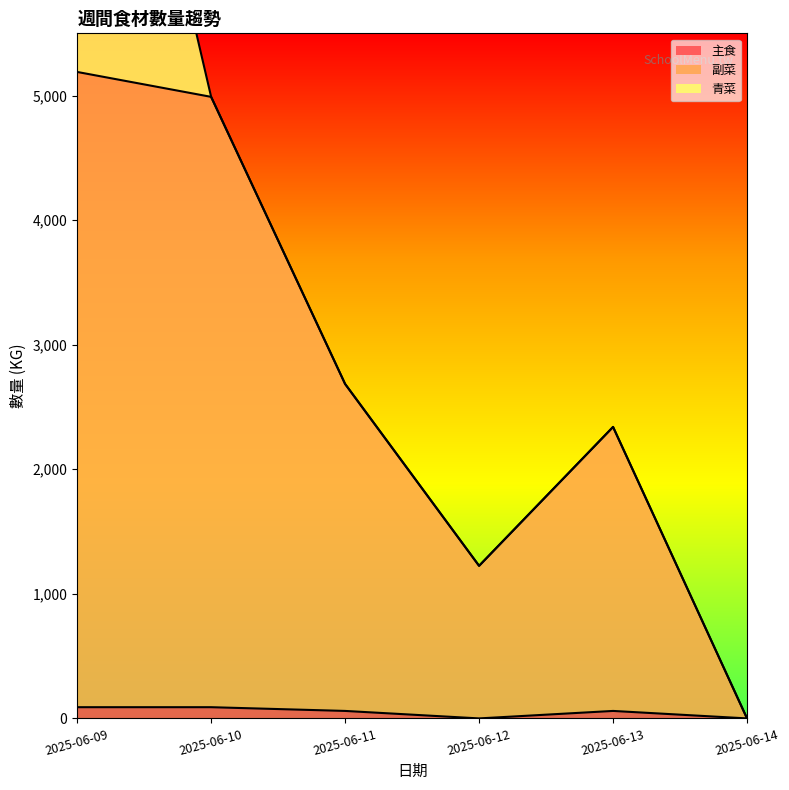

Between 2025-06-12 and 2025-06-14, which series saw the biggest shift?

副菜